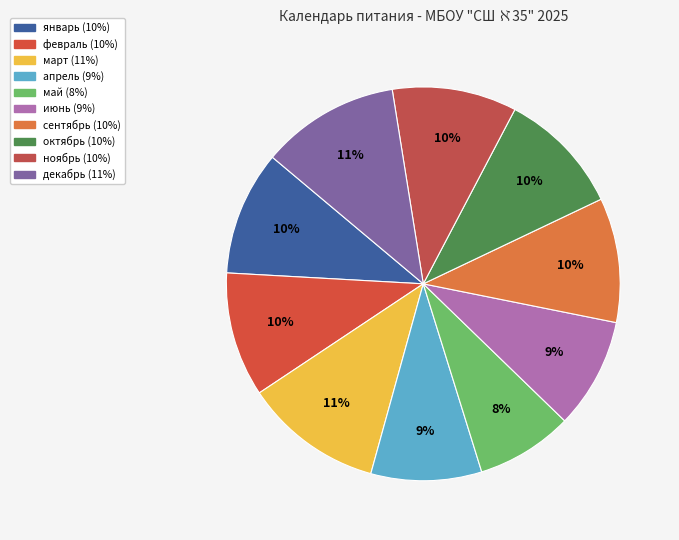

Count the number of slices in the pie.

10